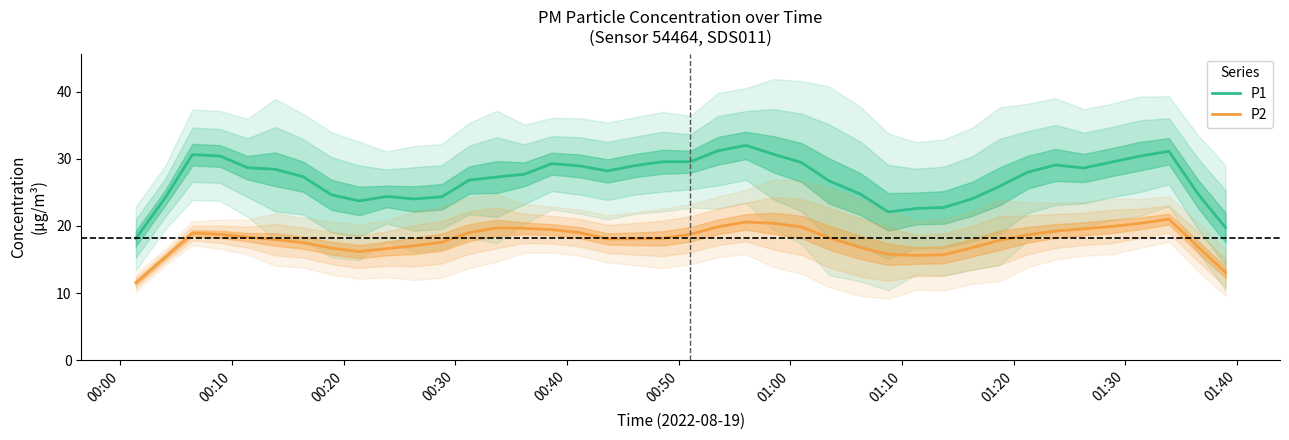

What is the difference between the second highest and minimum values in the P2 series?

9.0